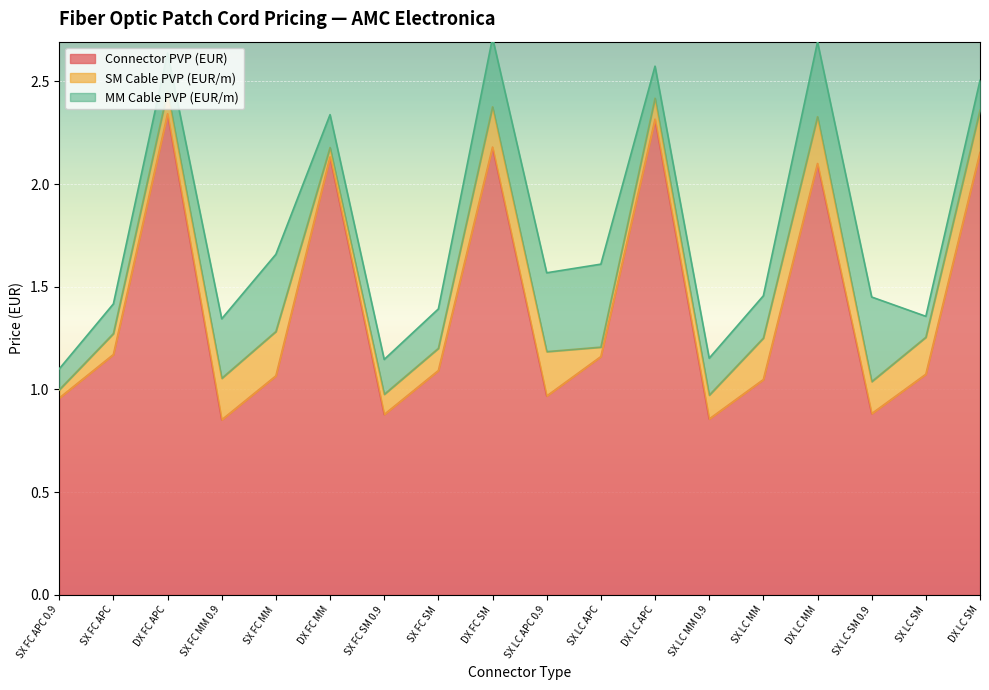

What is the difference between the SM Cable PVP (EUR/m) values at DX FC SM and DX LC APC?

0.1